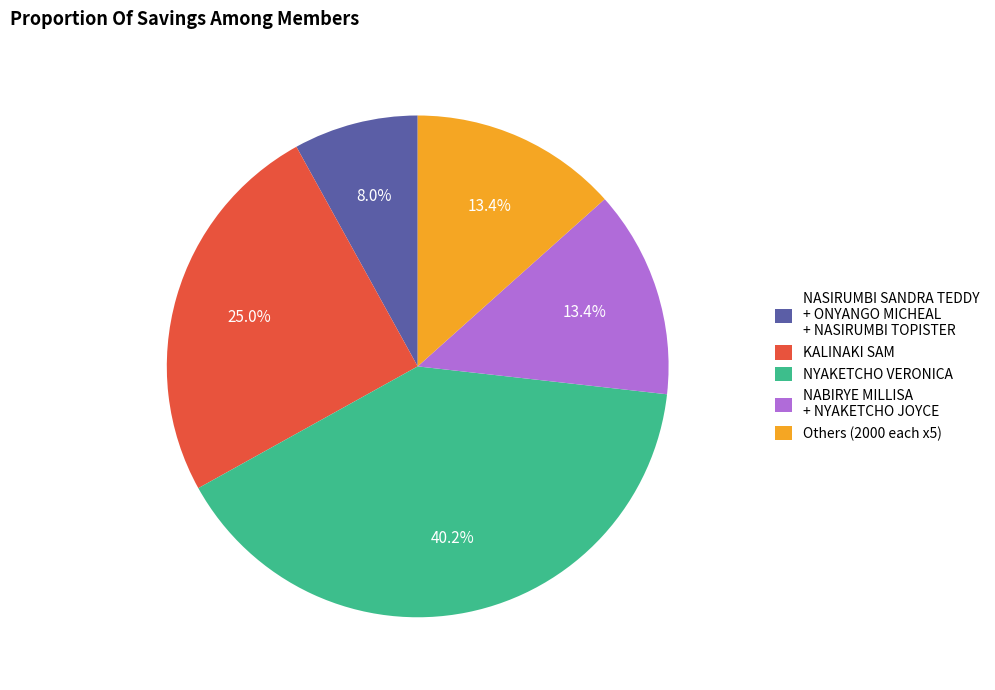

Do KALINAKI SAM and Others (2000 each x5) together represent more than half of the pie?

No